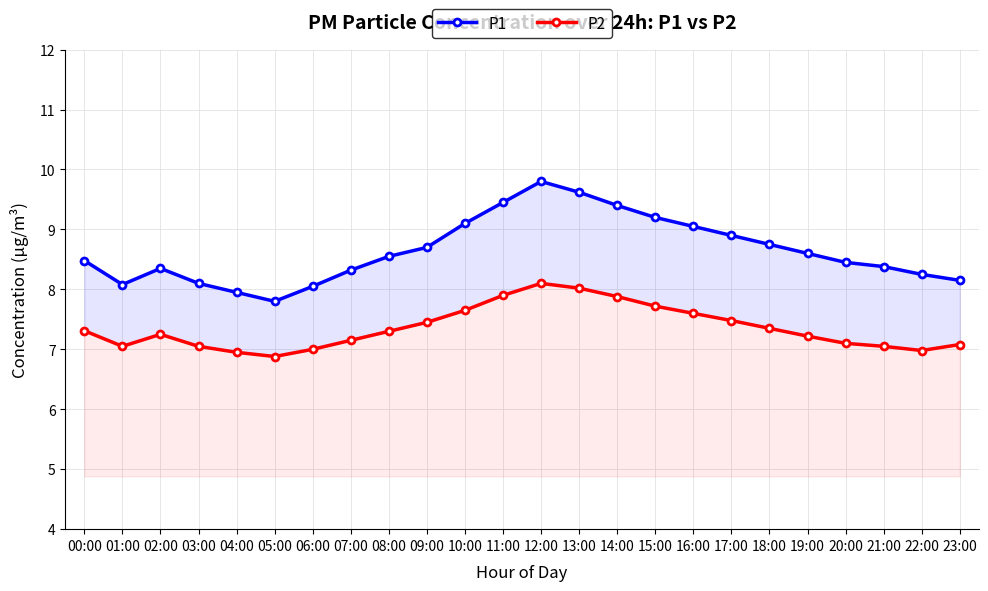

Reading left to right, extract all data points from this chart.

P1: 00:00=8.5	01:00=8.1	02:00=8.3	03:00=8.1	04:00=8.0	05:00=7.8	06:00=8.1	07:00=8.3	08:00=8.6	09:00=8.7	10:00=9.1	11:00=9.4	12:00=9.8	13:00=9.6	14:00=9.4	15:00=9.2	16:00=9.1	17:00=8.9	18:00=8.8	19:00=8.6	20:00=8.4	21:00=8.4	22:00=8.2	23:00=8.2
P2: 00:00=7.3	01:00=7.0	02:00=7.2	03:00=7.0	04:00=7.0	05:00=6.9	06:00=7.0	07:00=7.2	08:00=7.3	09:00=7.5	10:00=7.7	11:00=7.9	12:00=8.1	13:00=8.0	14:00=7.9	15:00=7.7	16:00=7.6	17:00=7.5	18:00=7.3	19:00=7.2	20:00=7.1	21:00=7.0	22:00=7.0	23:00=7.1